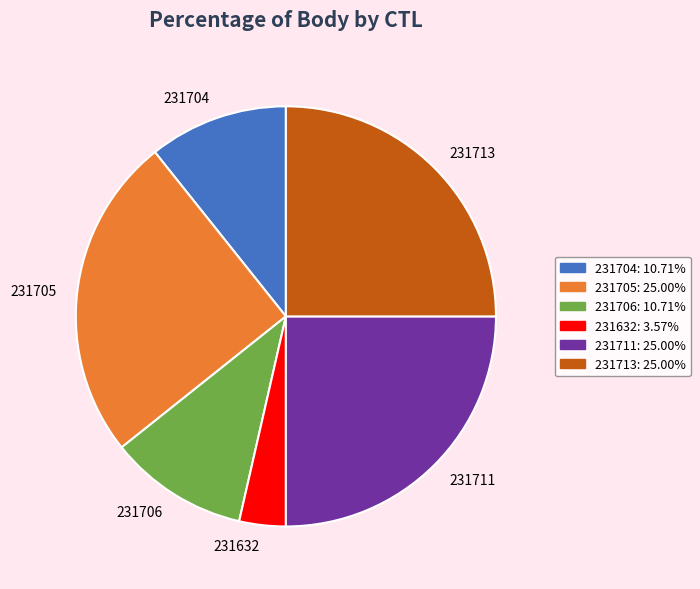

Combined, do 231711 and 231632 account for over 50%?

No